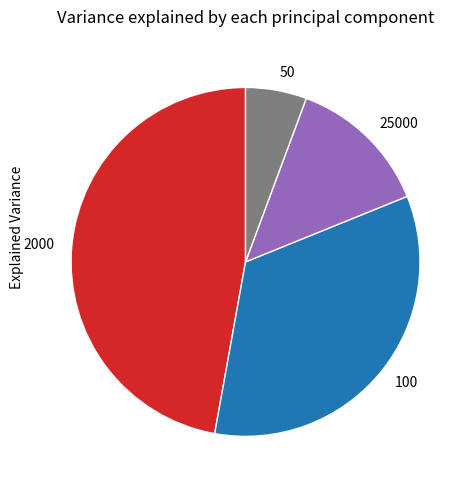

True or false: 50 accounts for 6% of the total.

True